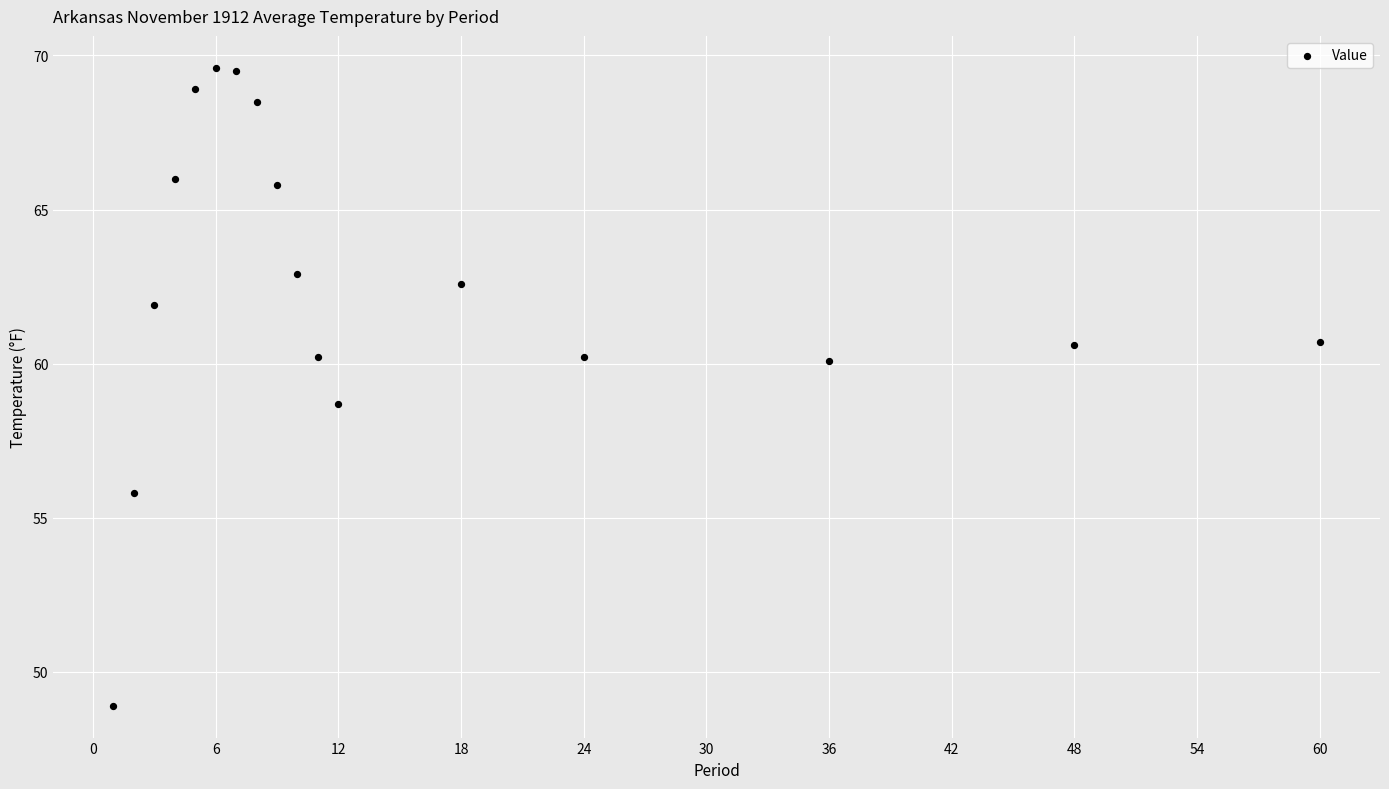

What is the range of X values (max minus min)?

59.0